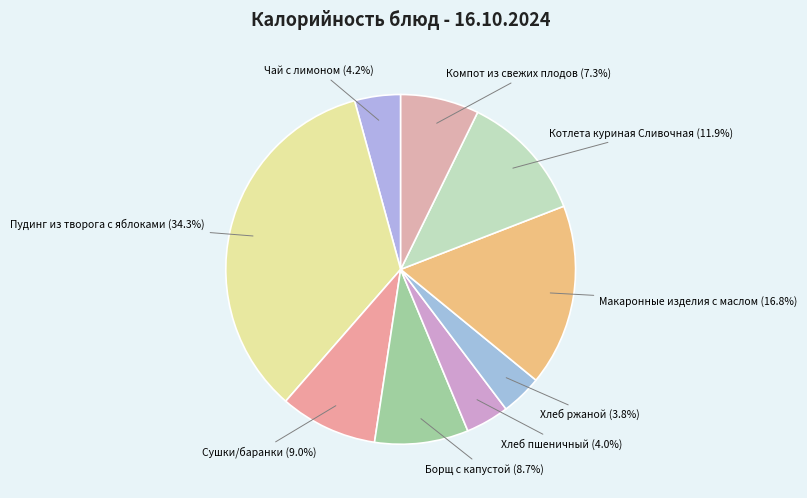

To the nearest percent, what portion does Хлеб пшеничный represent?

4%